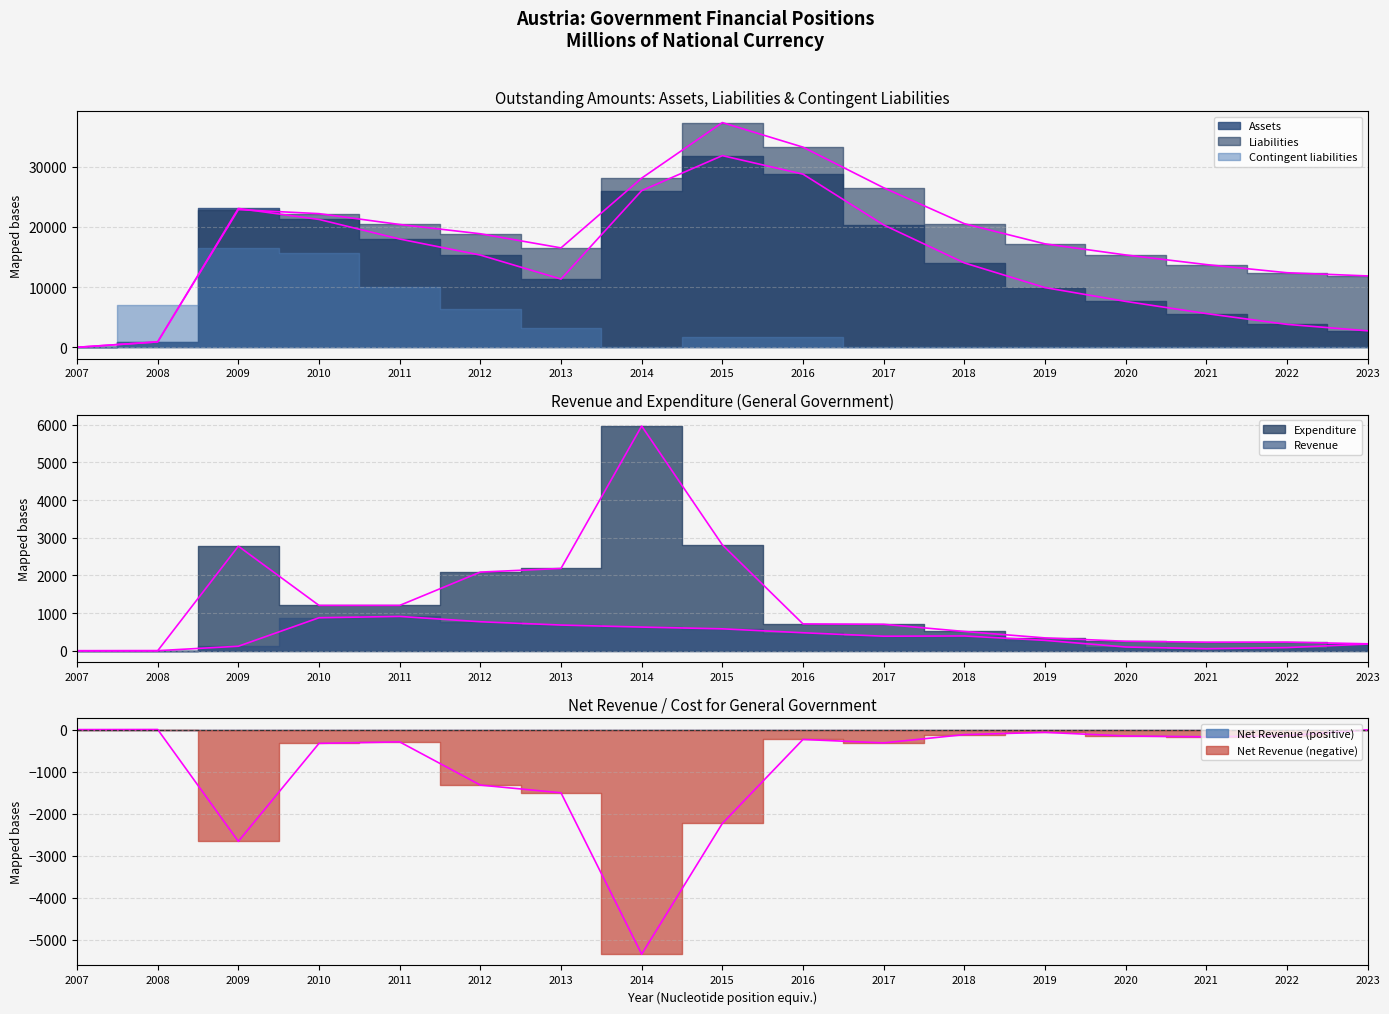

How many times do Assets and Liabilities cross each other?

1